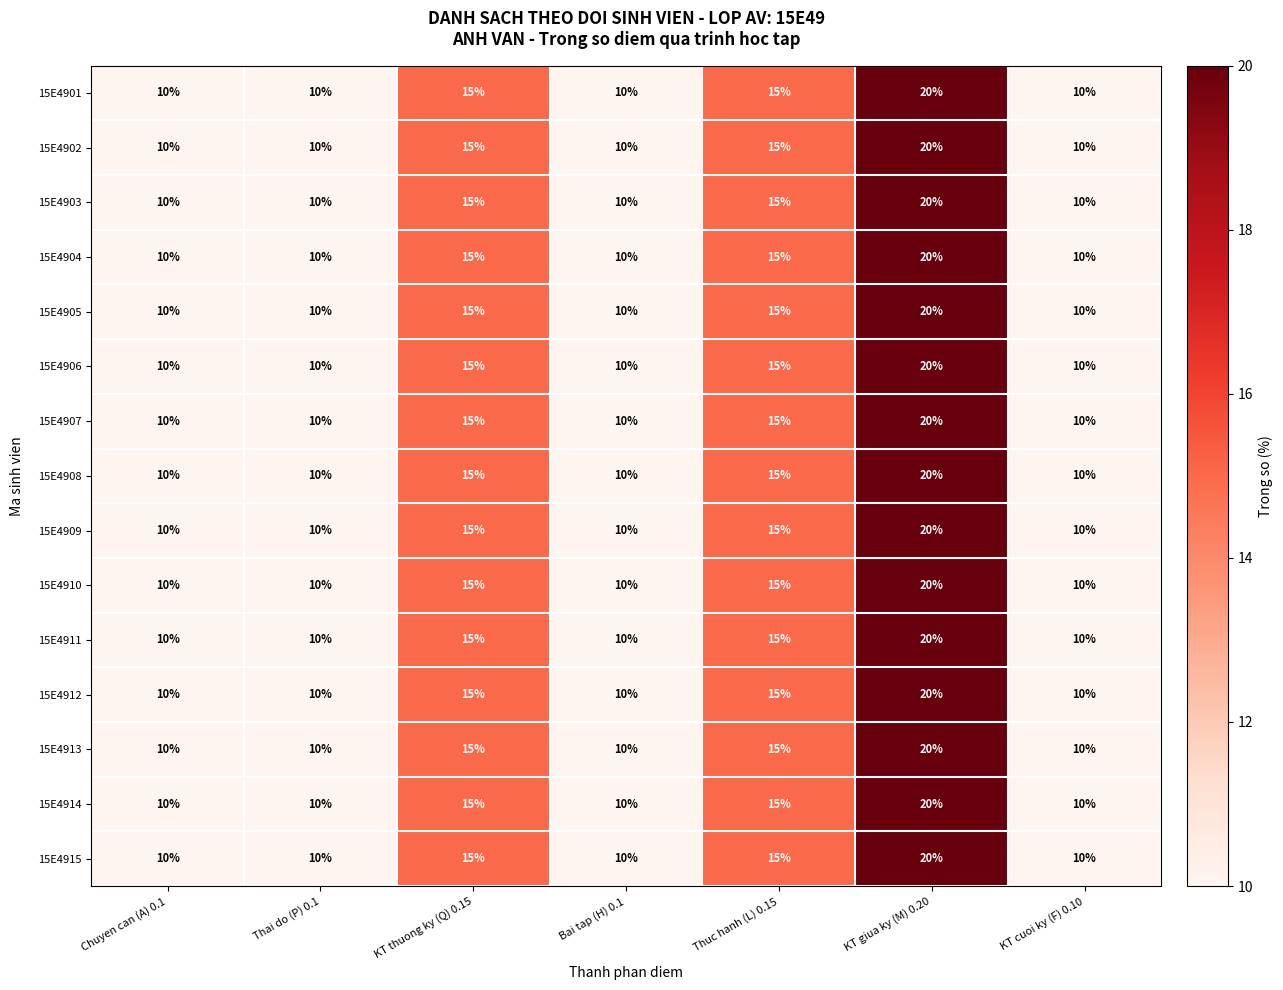

What is the maximum value shown in the chart?

20